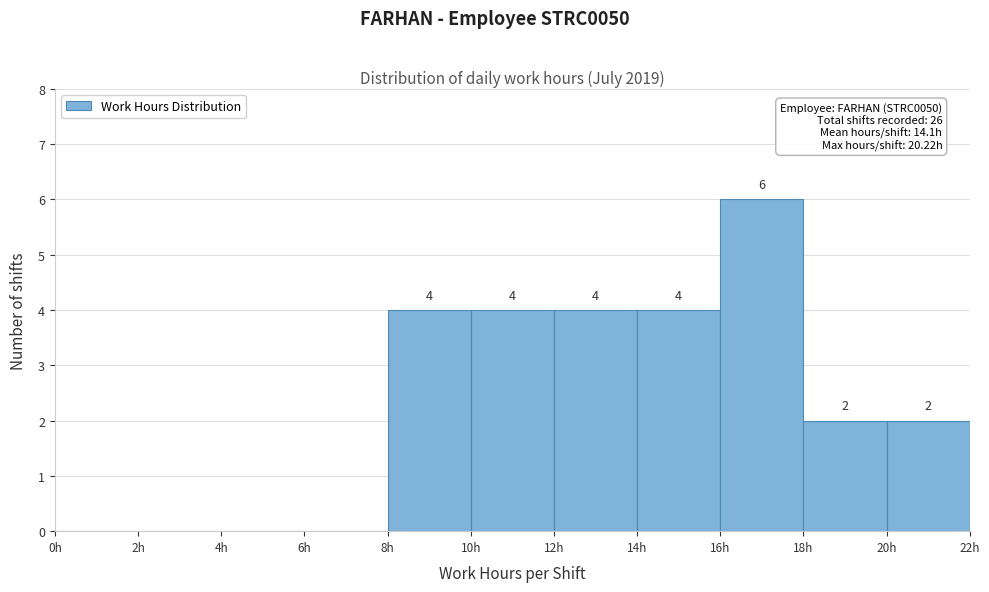

Which range on the x-axis has the tallest bar?

16 to 18